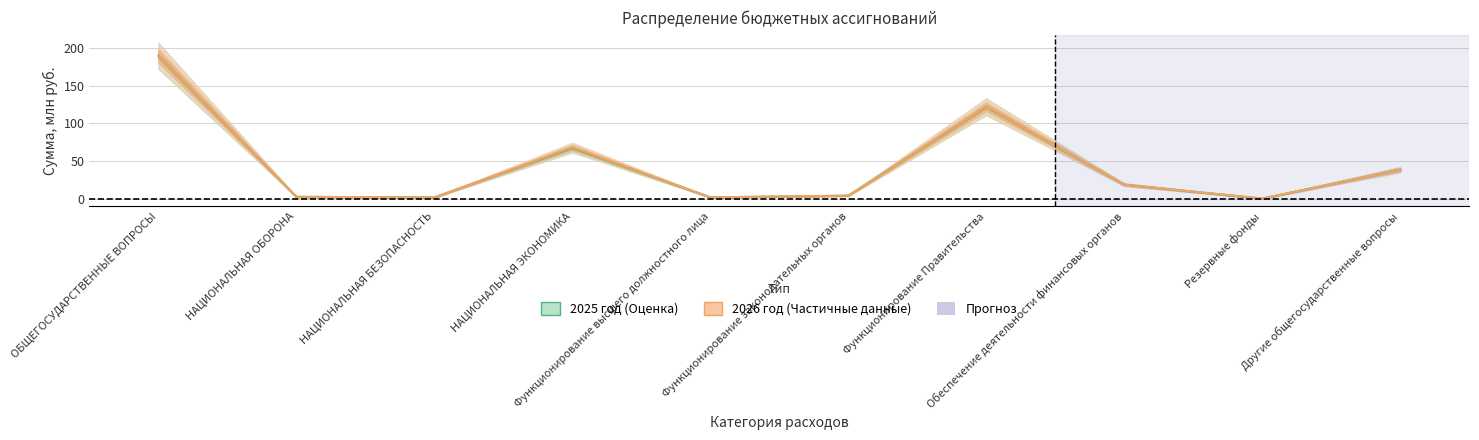

Which has a higher value, Функционирование законодательных органов or Функционирование высшего должностного лица?

Функционирование законодательных органов